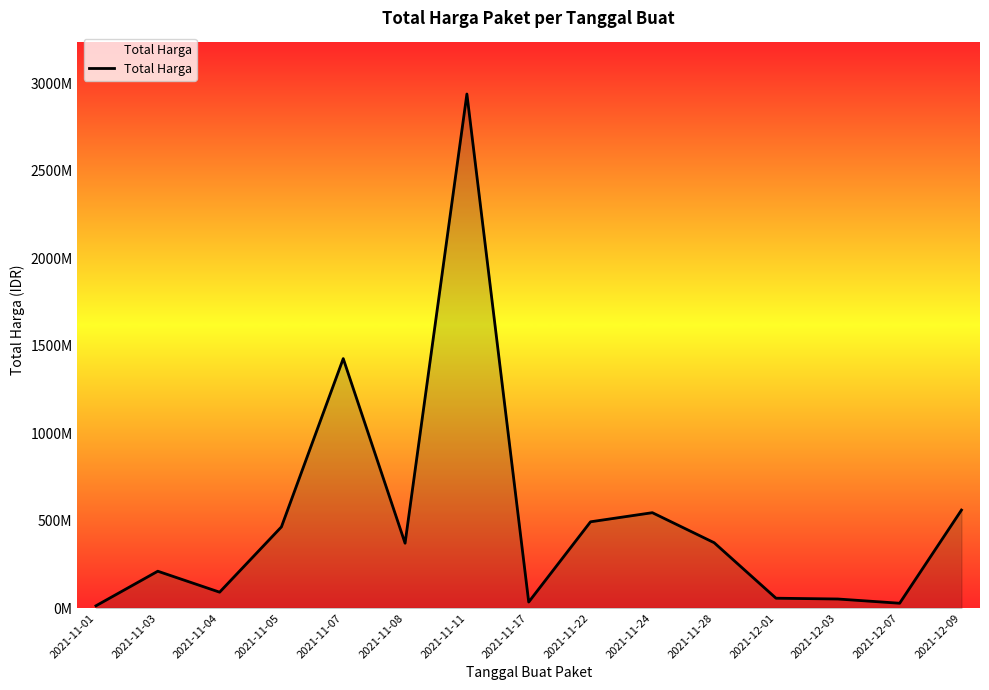

At which category does the data reach its first local valley?

2021-11-04